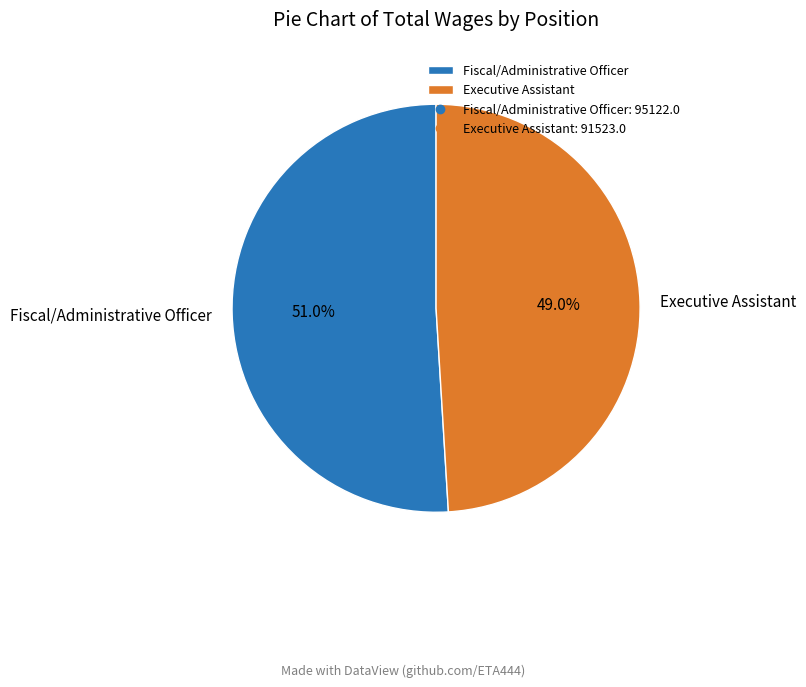

What is the smallest slice in the pie chart?

Executive Assistant